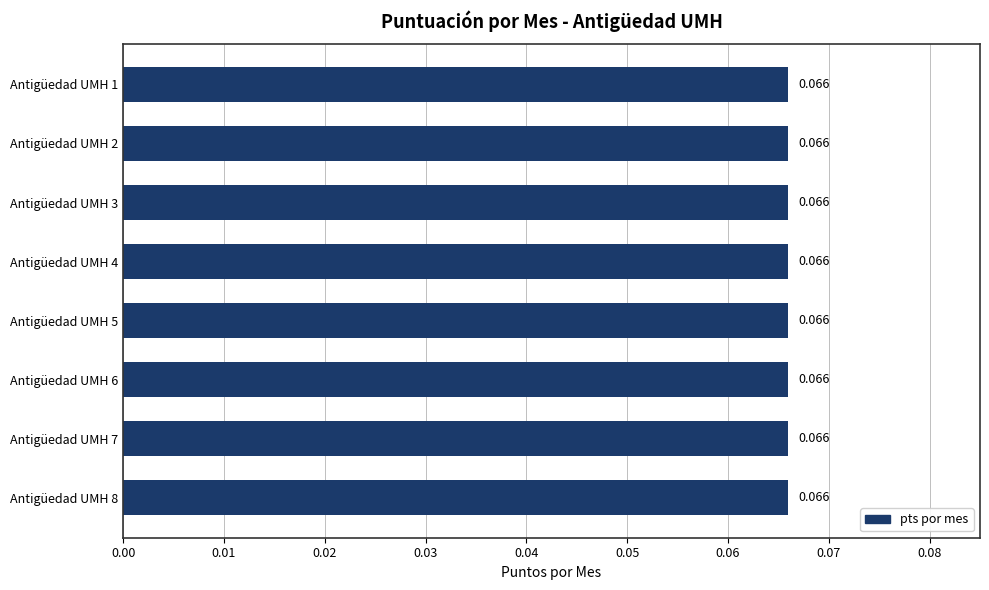

Does the chart contain any negative values?

No